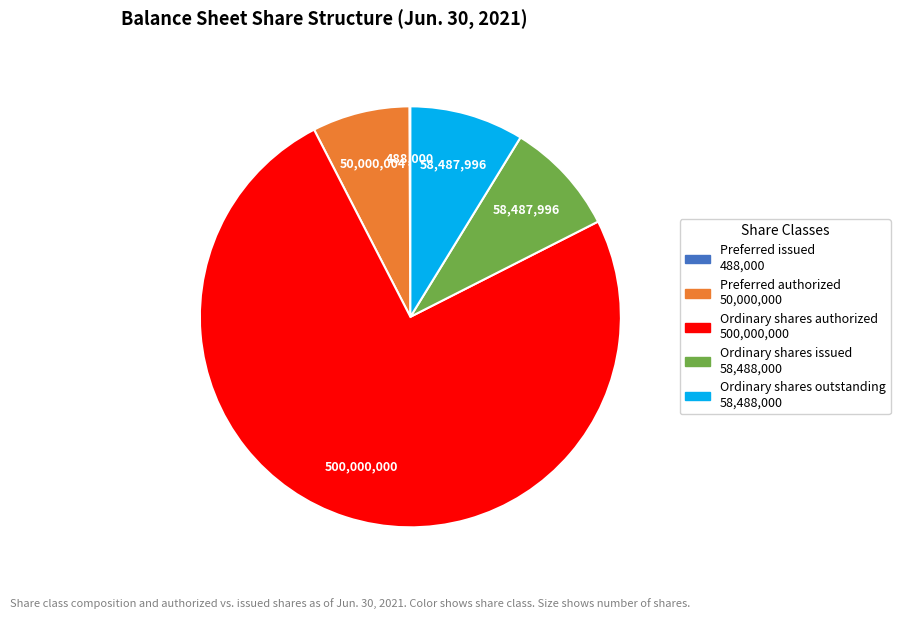

Does any single category account for the majority?

Yes